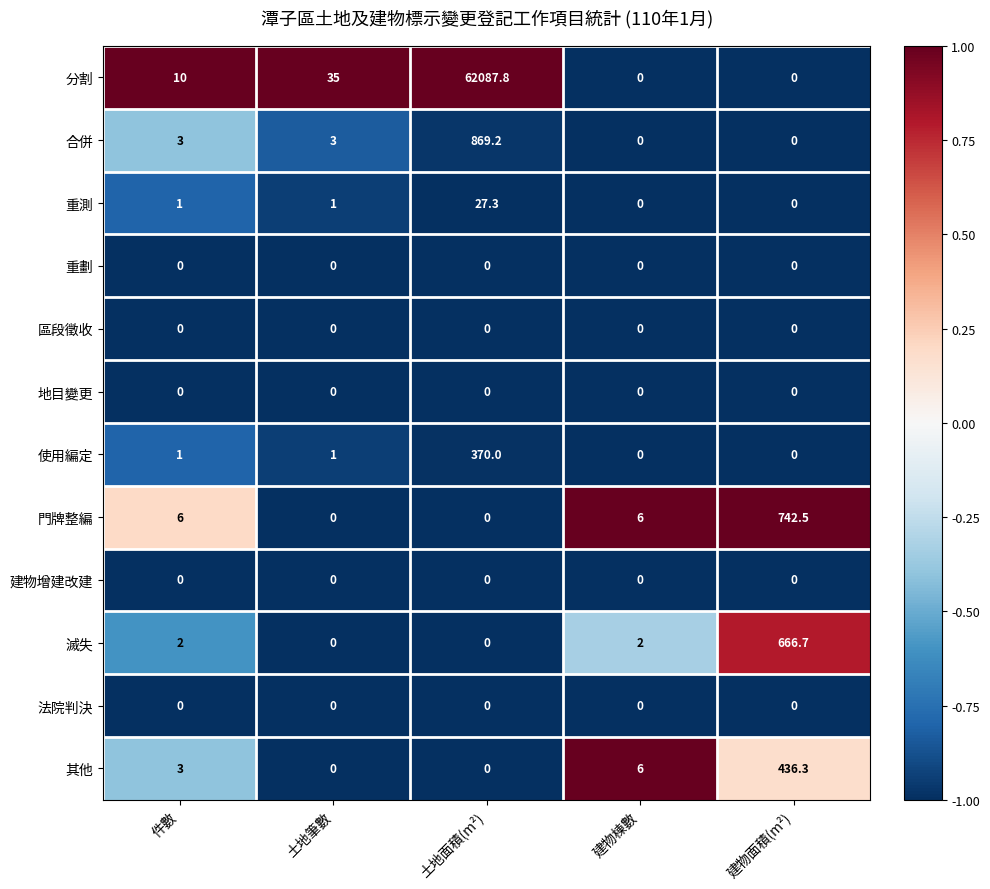

What is the maximum value for 滅失?

666.7